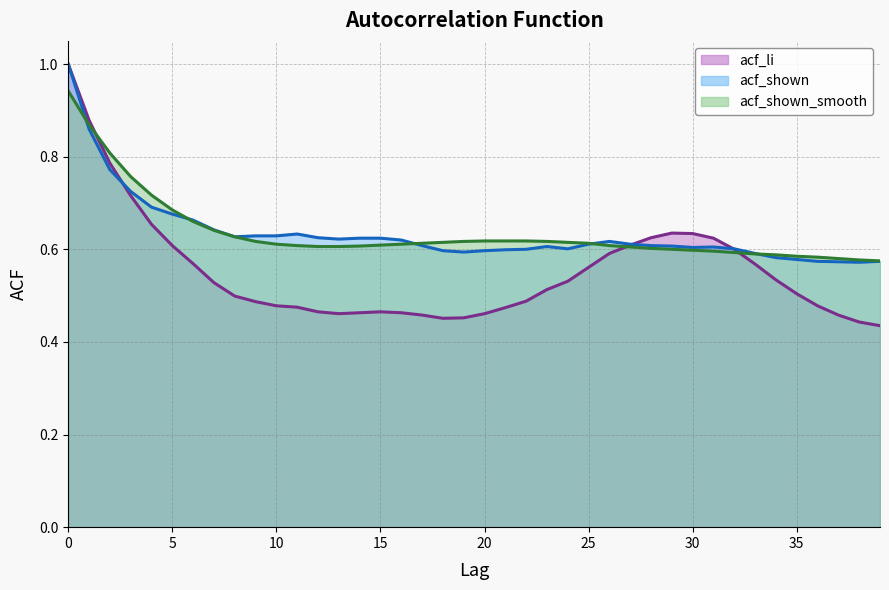

True or false: acf_shown has a value of 1.1 at 10.

False